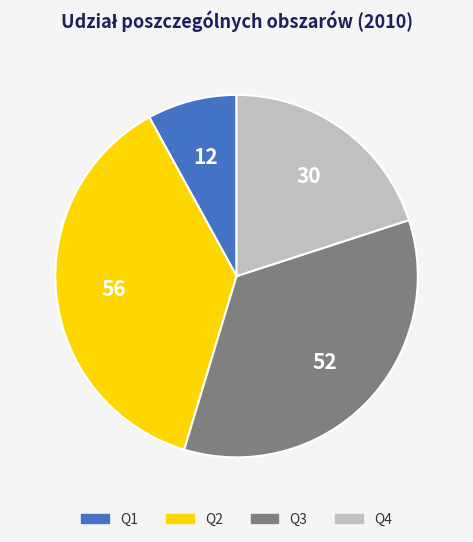

Between Q3 and Q1, which is larger?

Q3